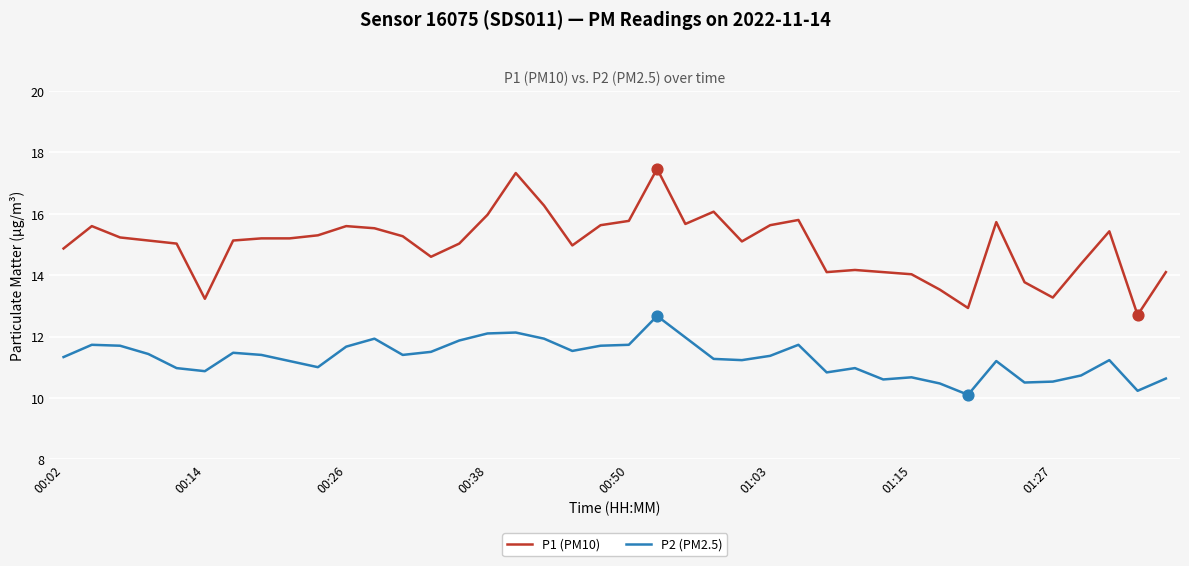

Which series has the largest total across all categories?

P1 (PM10)